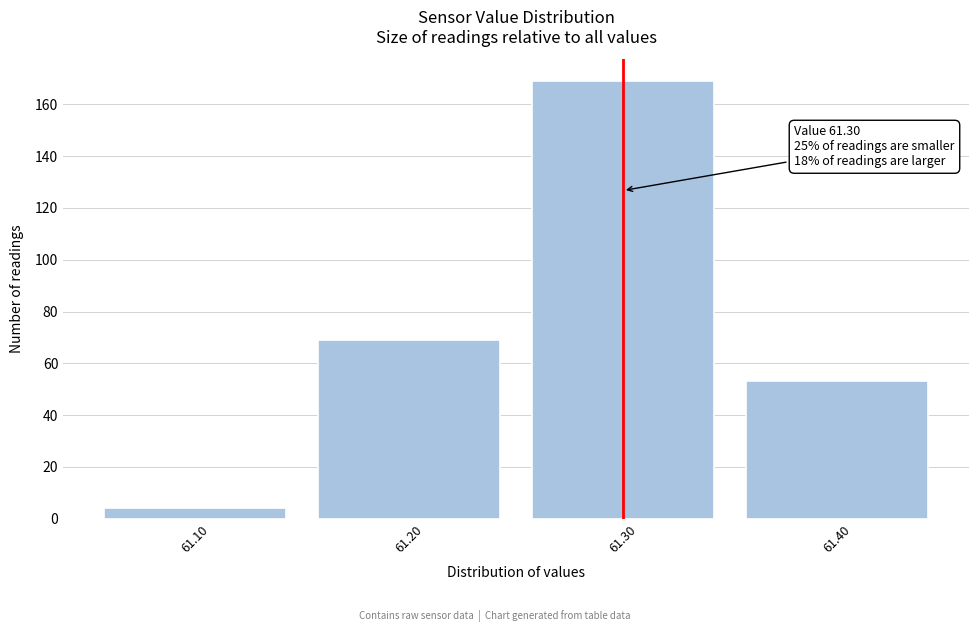

Which range on the x-axis has the tallest bar?

61.25 to 61.35